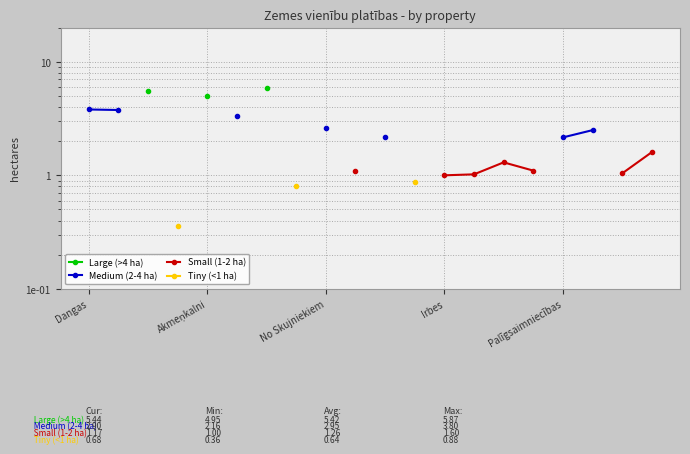

Which series has the largest range (max minus min)?

Medium (2-4 ha)